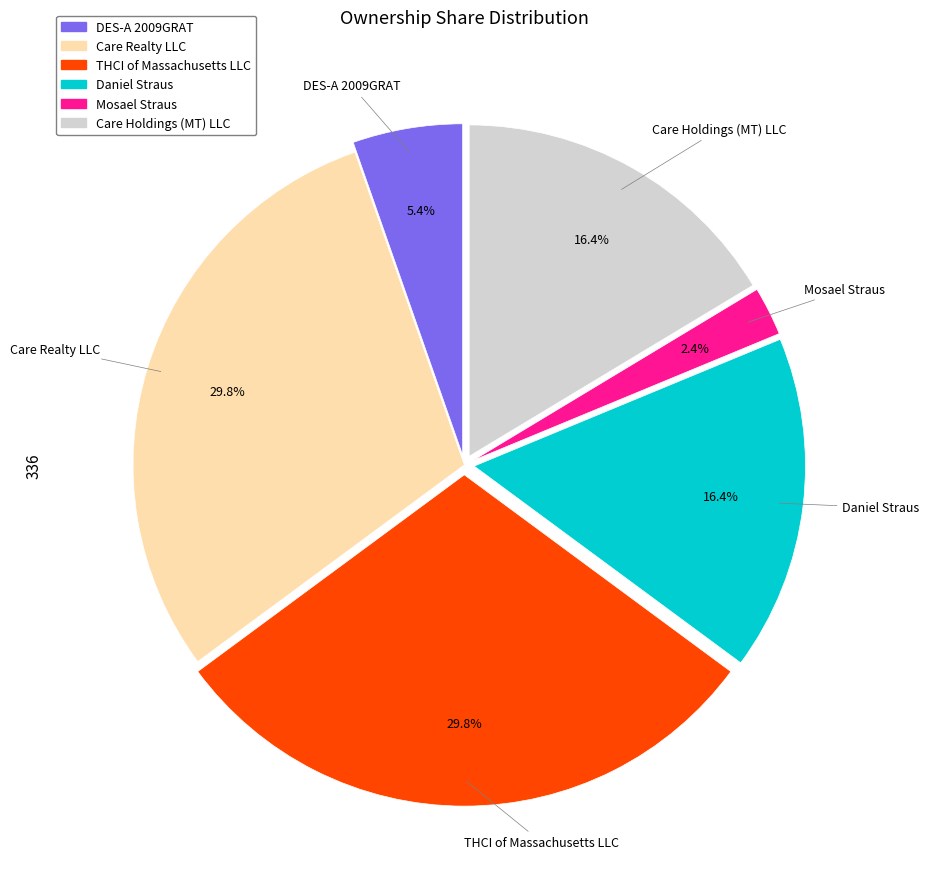

What percentage is the Care Holdings (MT) LLC slice, to the nearest percent?

16%